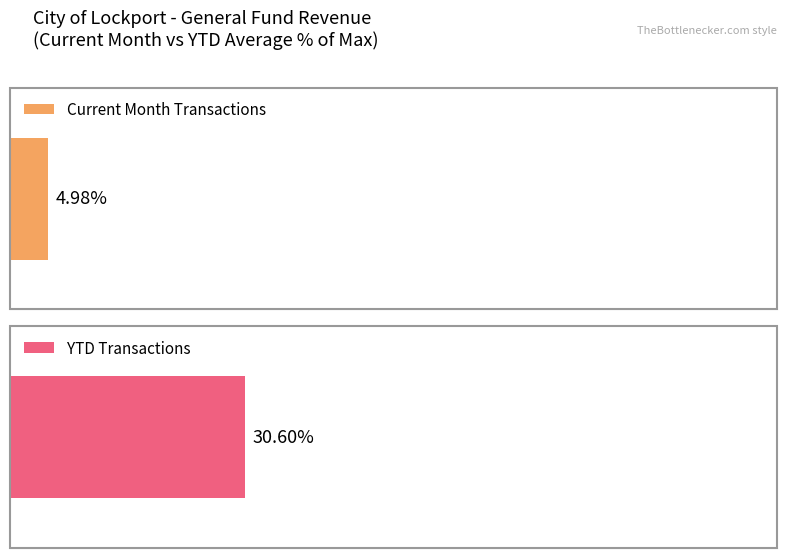

Which series has the largest total across all categories?

YTD Transactions